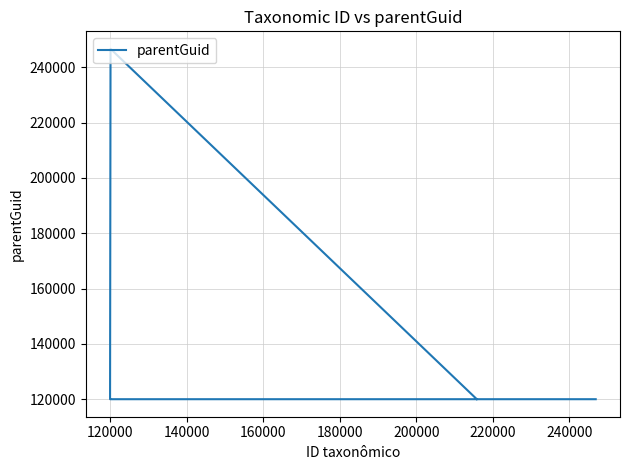

What is the value of the 1st point from the left?

120050